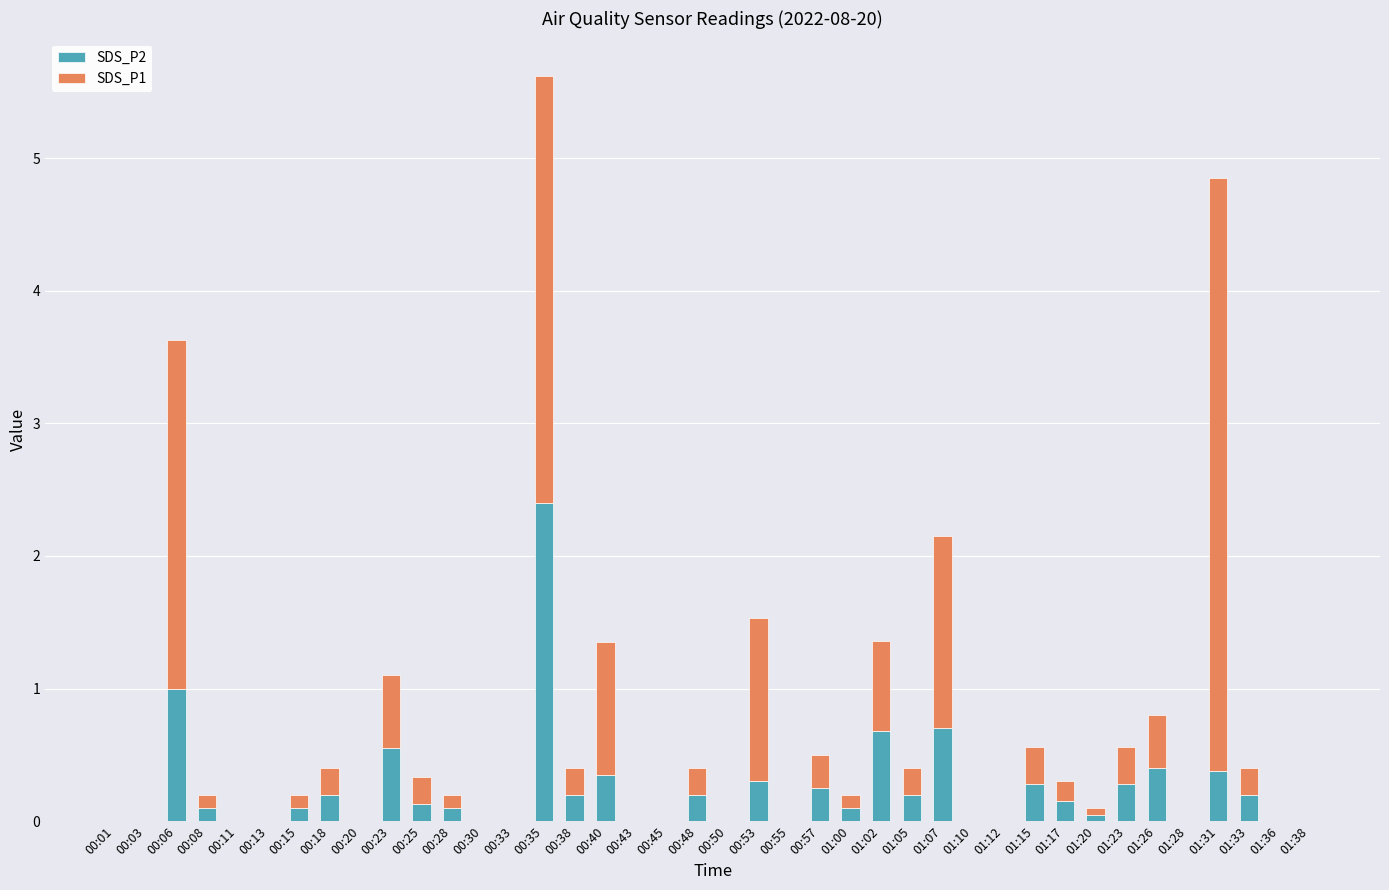

Count the number of data series in this chart.

2